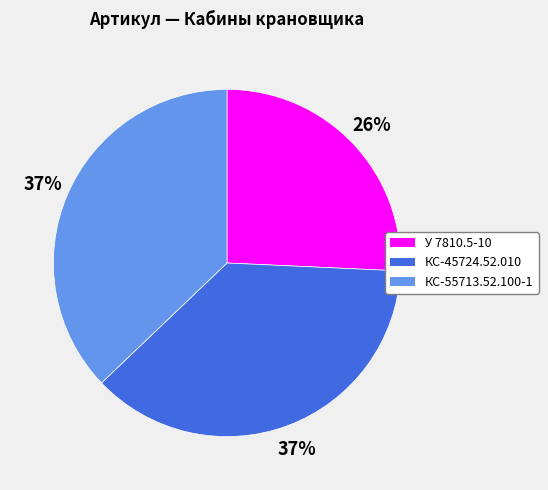

Does any single category account for the majority?

No